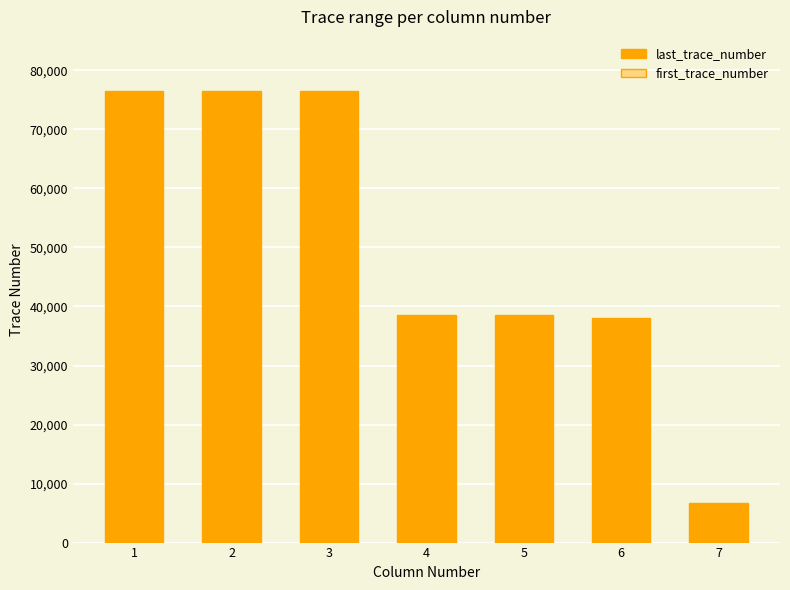

How many data points in last_trace_number are less than 38516?

2